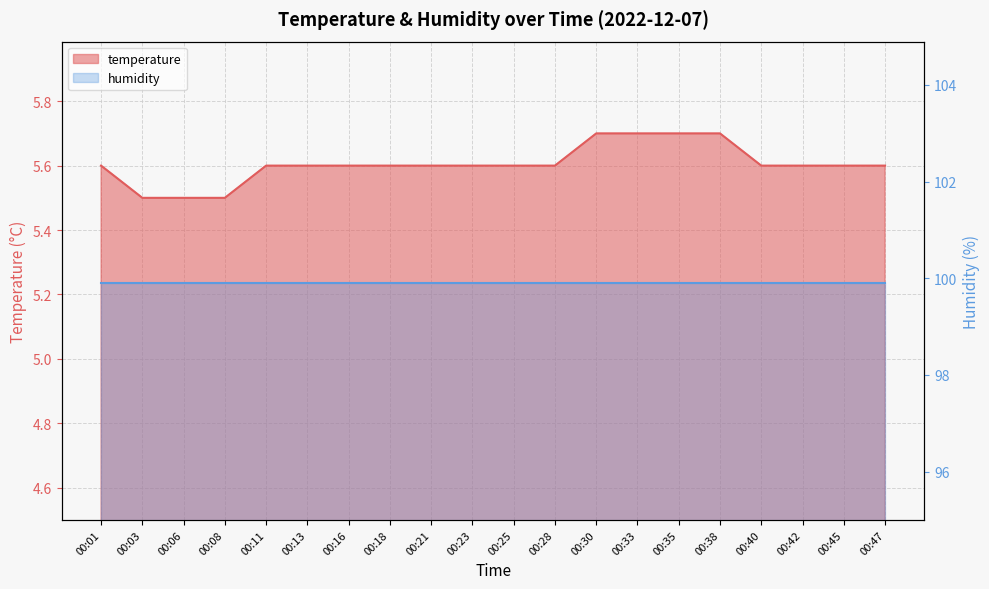

Which category has the highest value across all series?

00:30